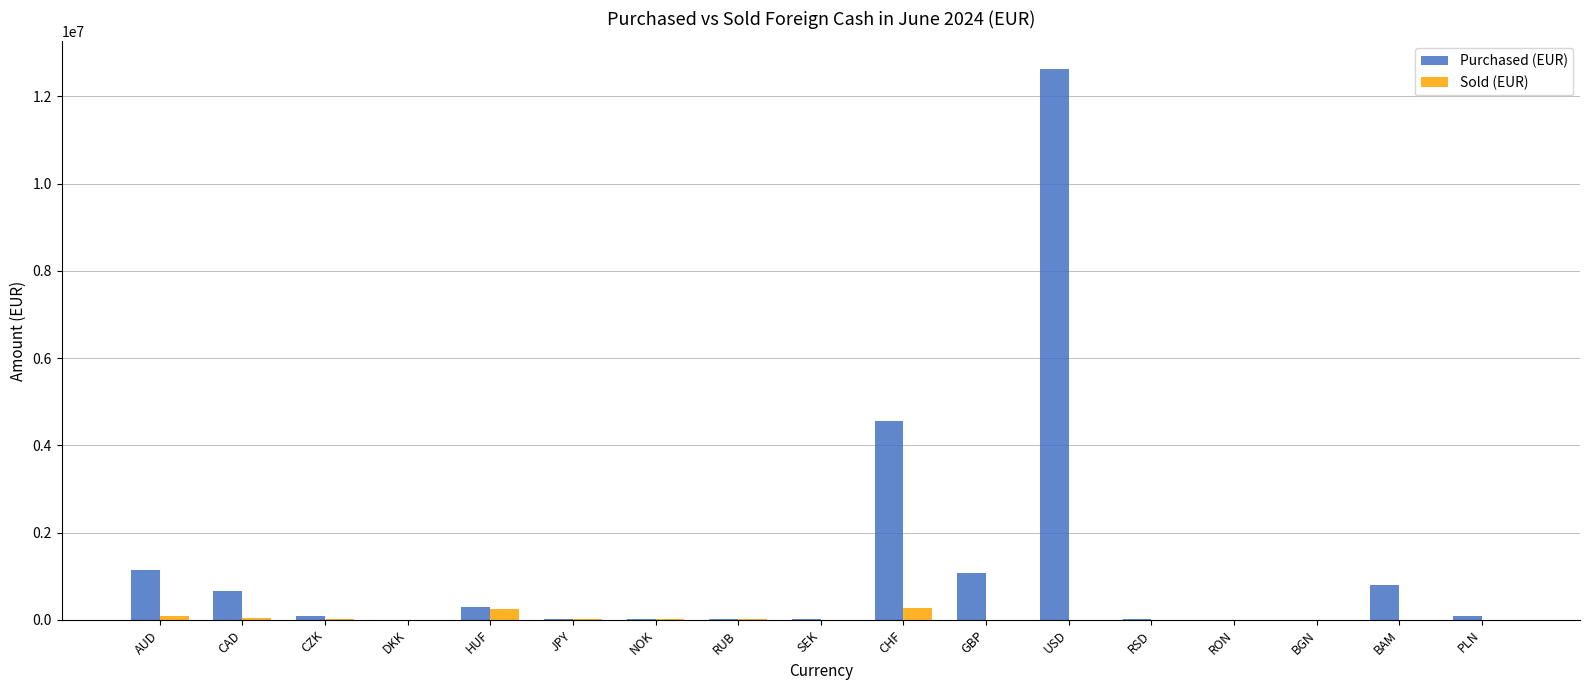

The value of Sold (EUR) at BGN is 0. True or false?

True